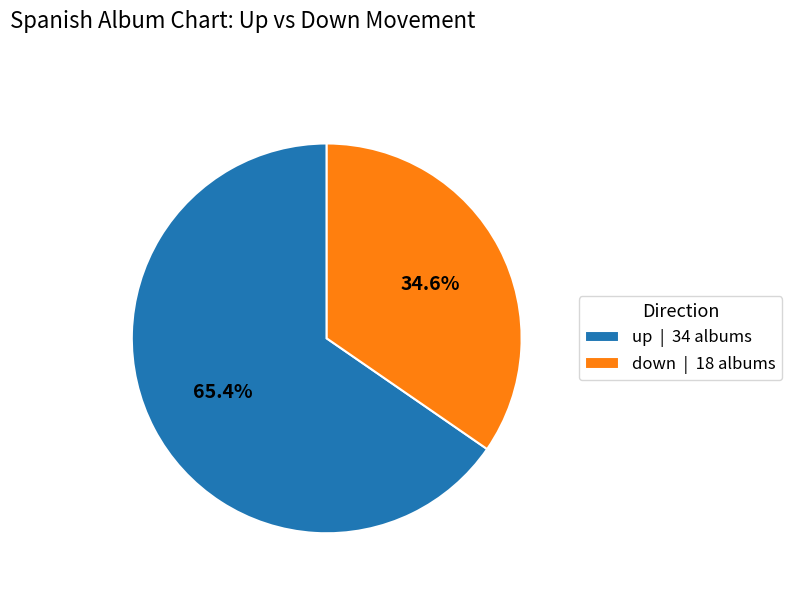

To the nearest percent, what portion does down represent?

35%